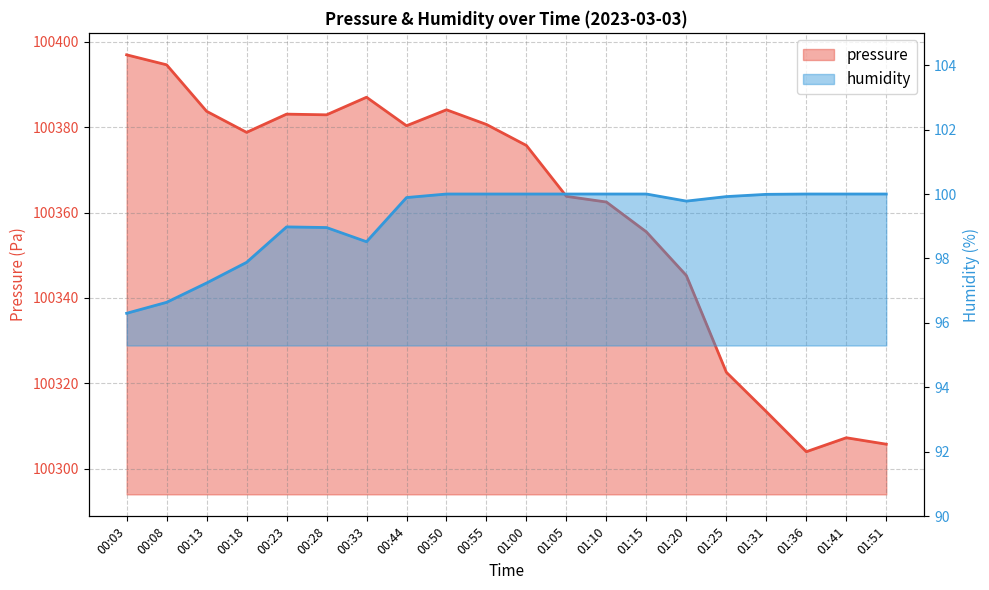

What is the difference between the maximum and minimum values in the humidity series?

3.7